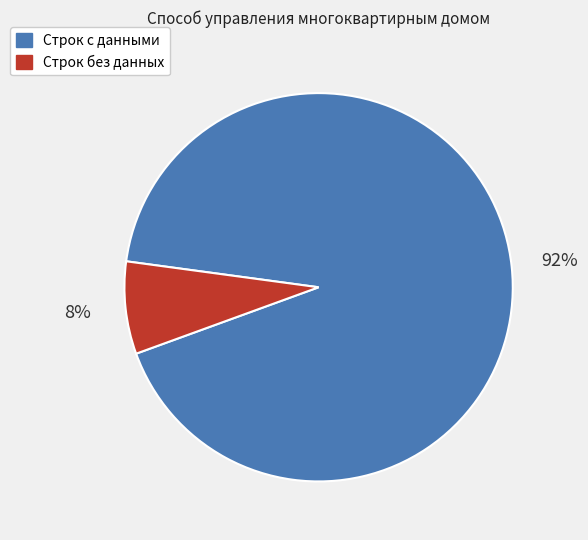

To the nearest percent, what is the average slice percentage?

50%